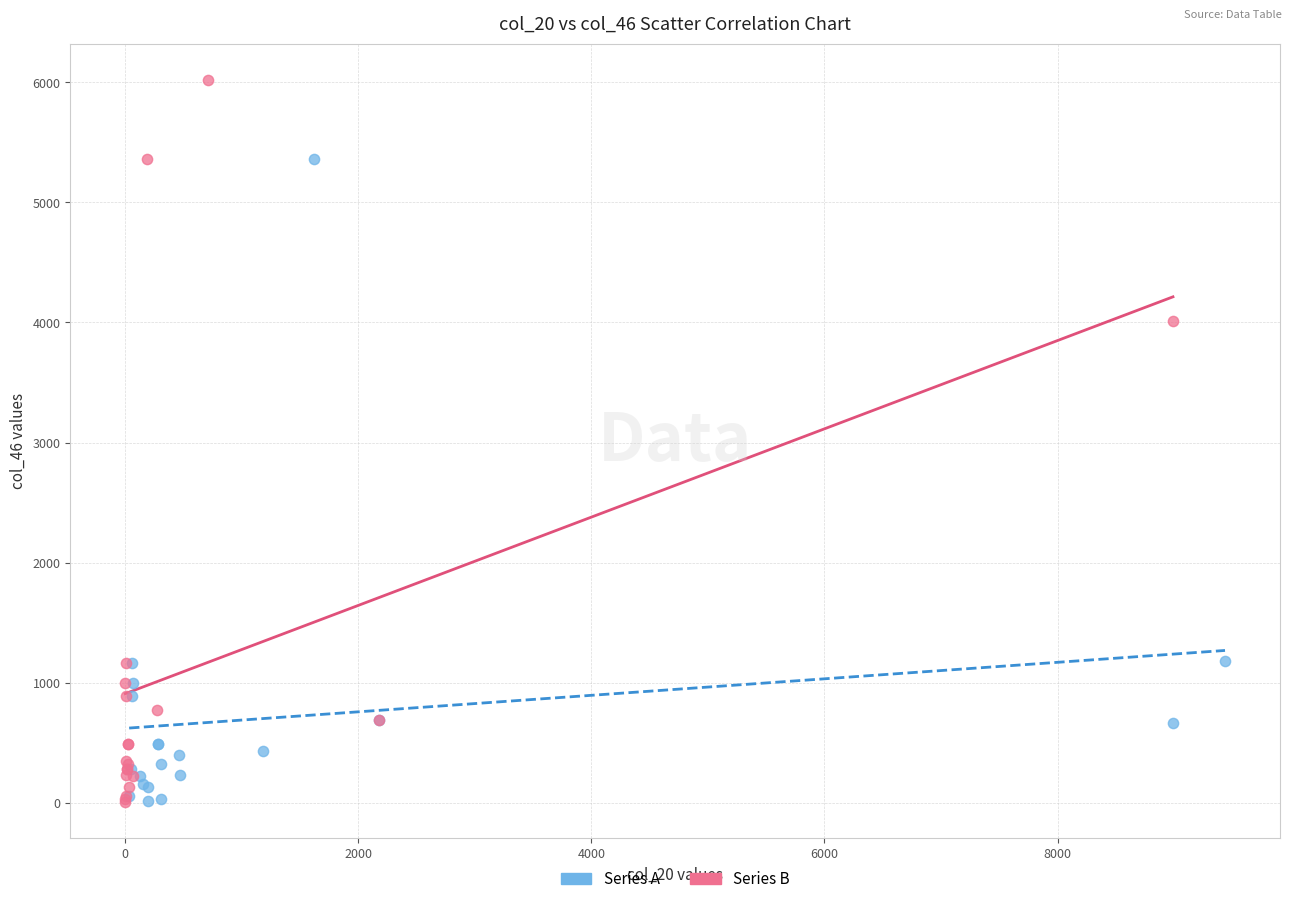

Which series reaches the maximum Y coordinate?

Series B